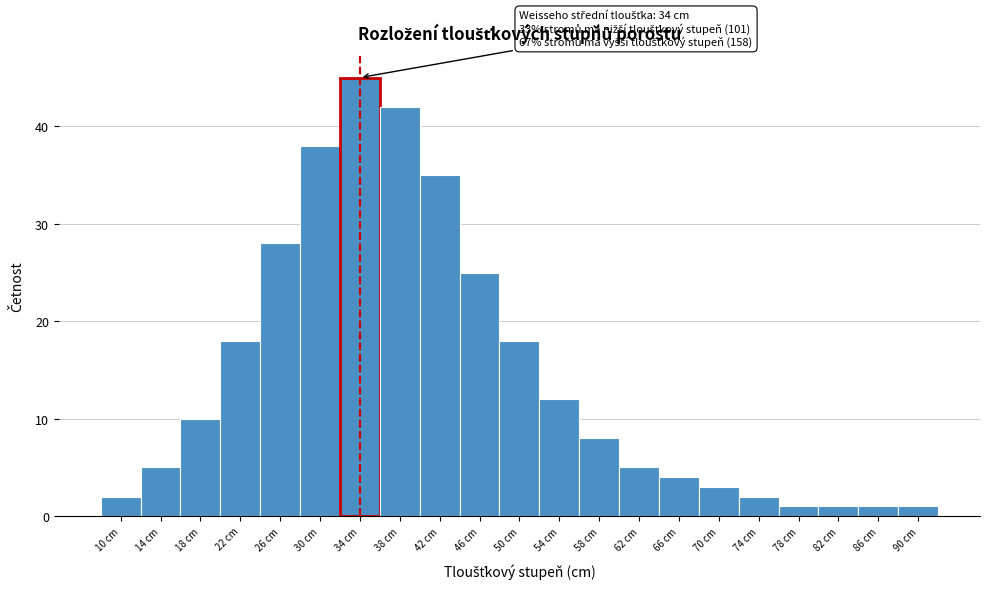

Over which range of the x-axis is the bar tallest?

32 to 36